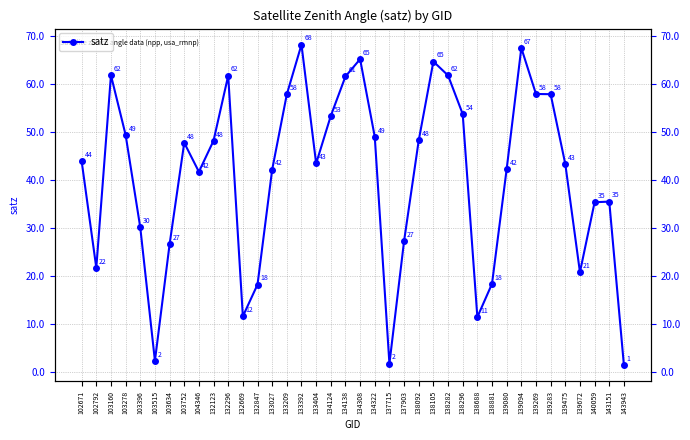

At which category does the data reach its first local peak?

103160